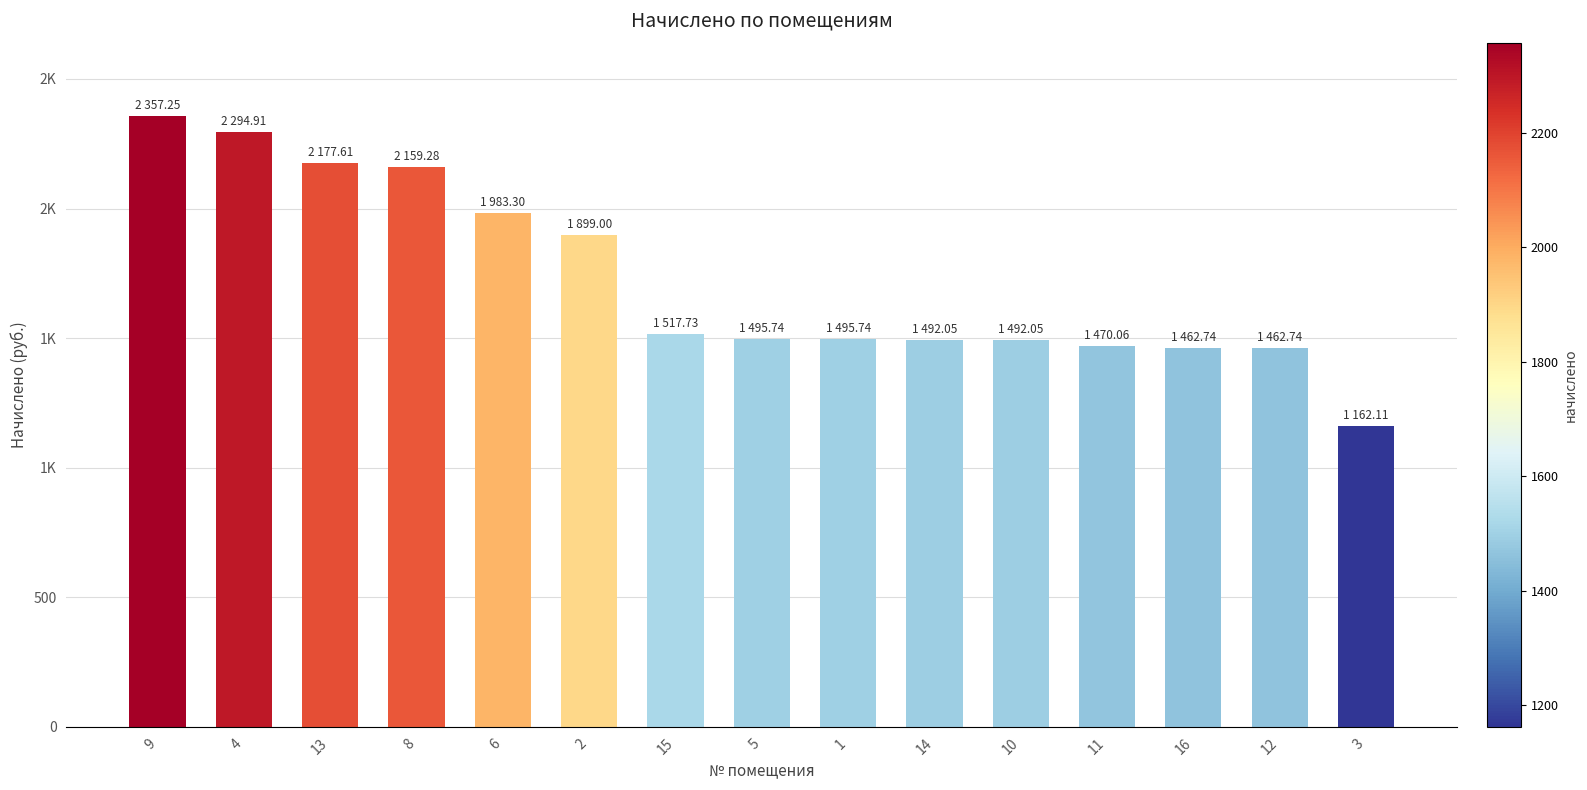

What is the sum of all values?

25922.3